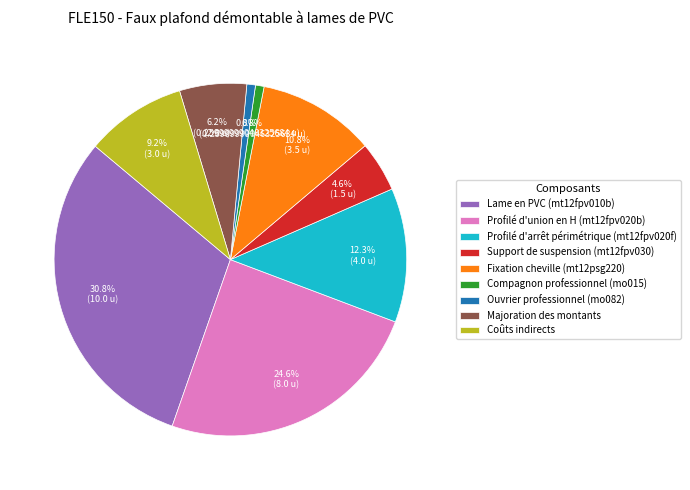

Is the sum of Fixation cheville (mt12psg220) and Support de suspension (mt12fpv030) greater than half?

No